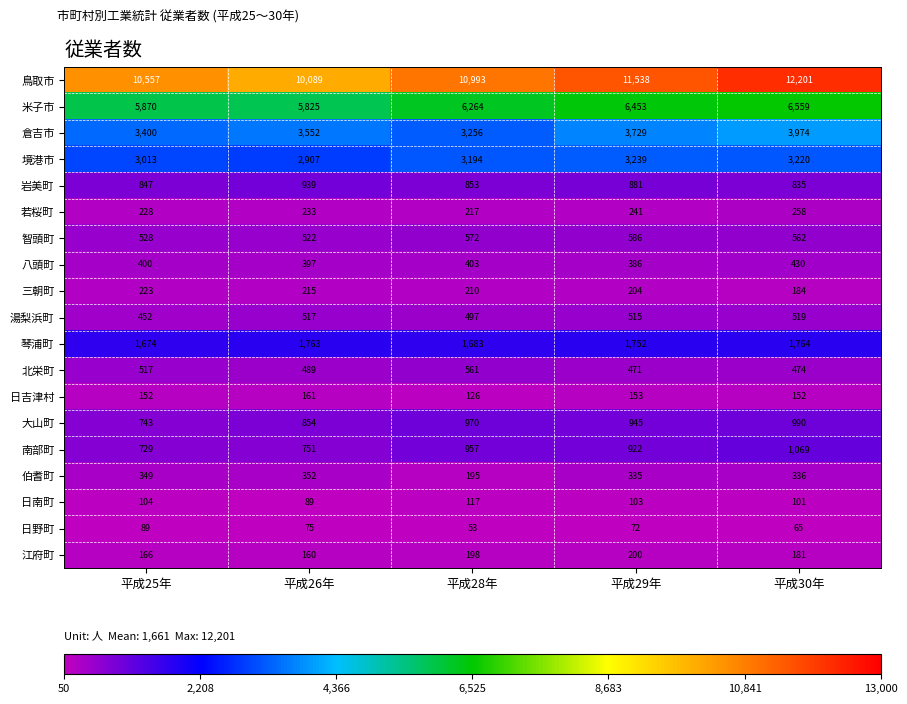

At 平成25年, list the series in order from largest to smallest.

鳥取市, 米子市, 倉吉市, 境港市, 琴浦町, 岩美町, 大山町, 南部町, 智頭町, 北栄町, 湯梨浜町, 八頭町, 伯耆町, 若桜町, 三朝町, 江府町, 日吉津村, 日南町, 日野町